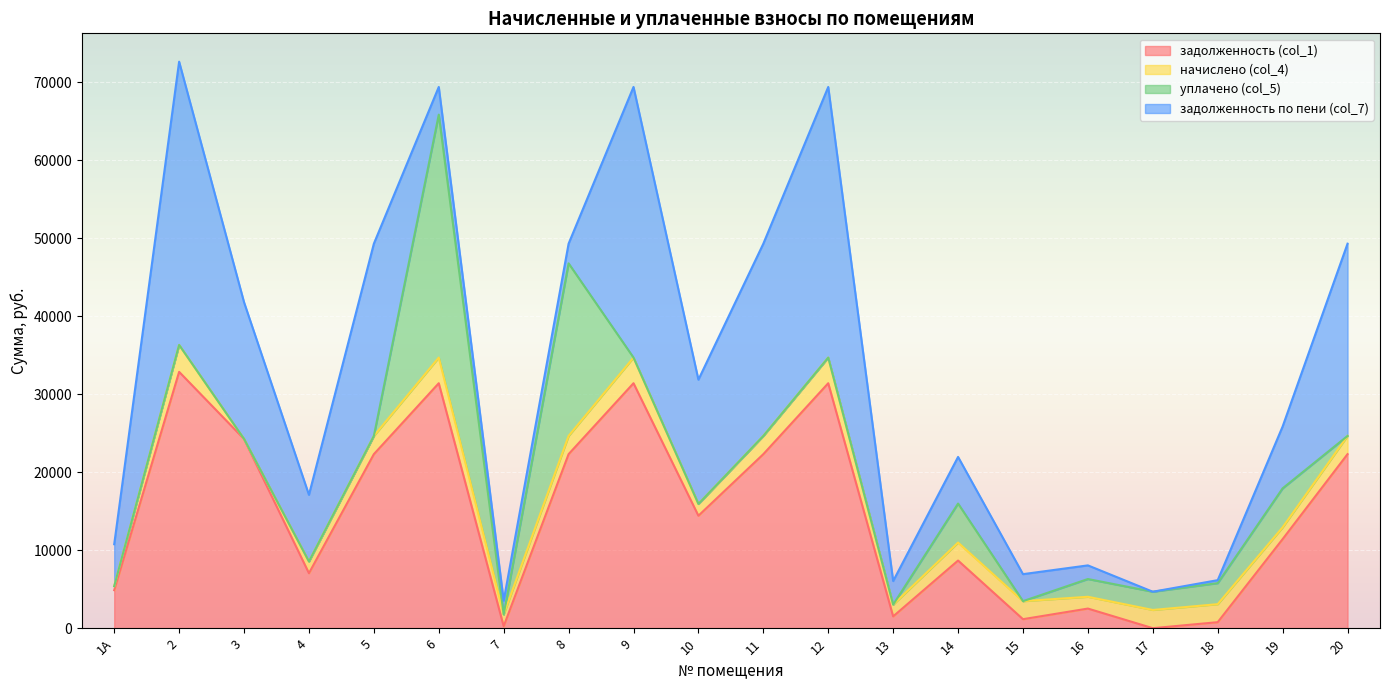

What is the label of the 11th point from the right?

10